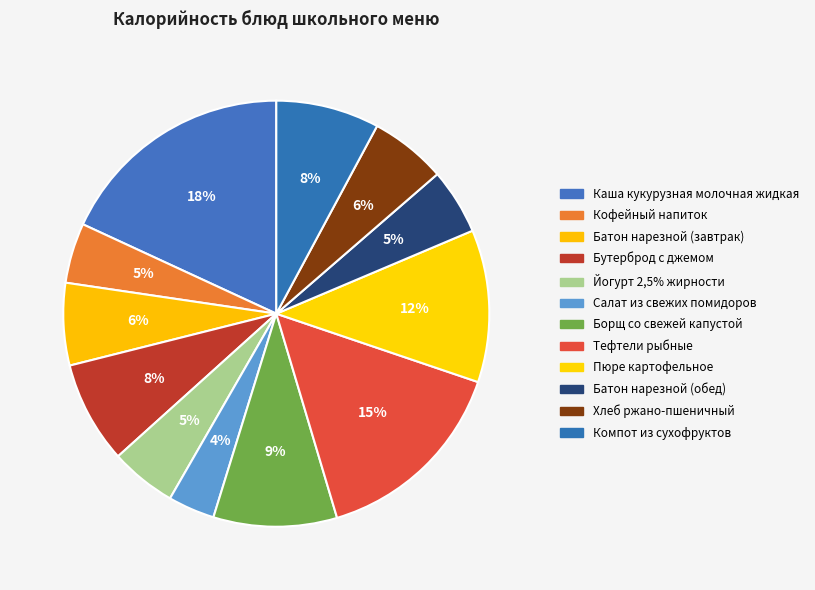

How many segments does this pie chart have?

12